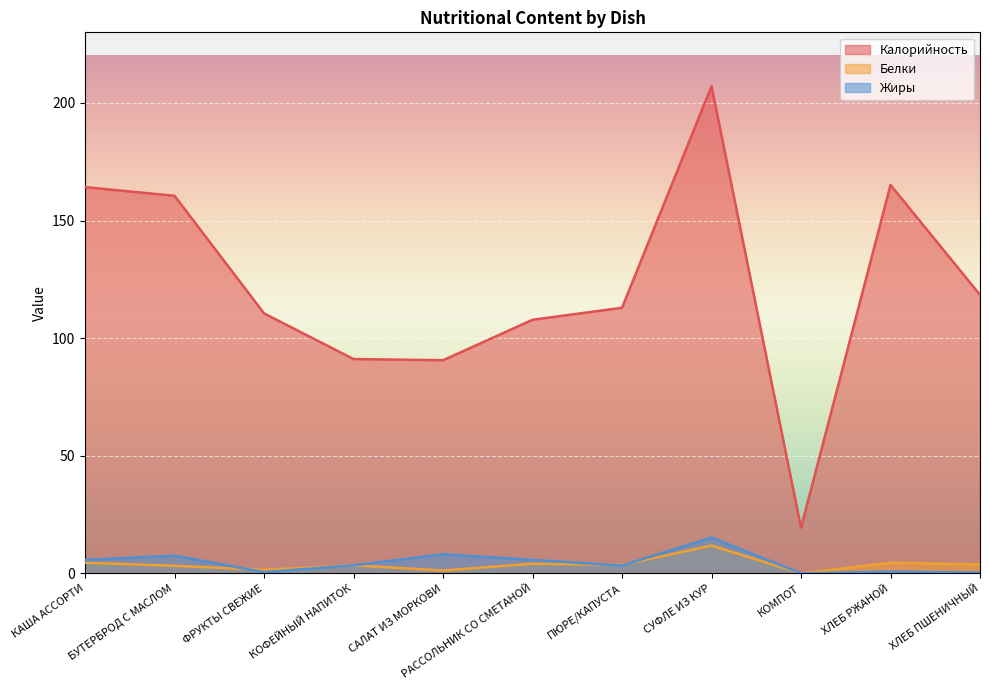

How many series are shown in this chart?

3